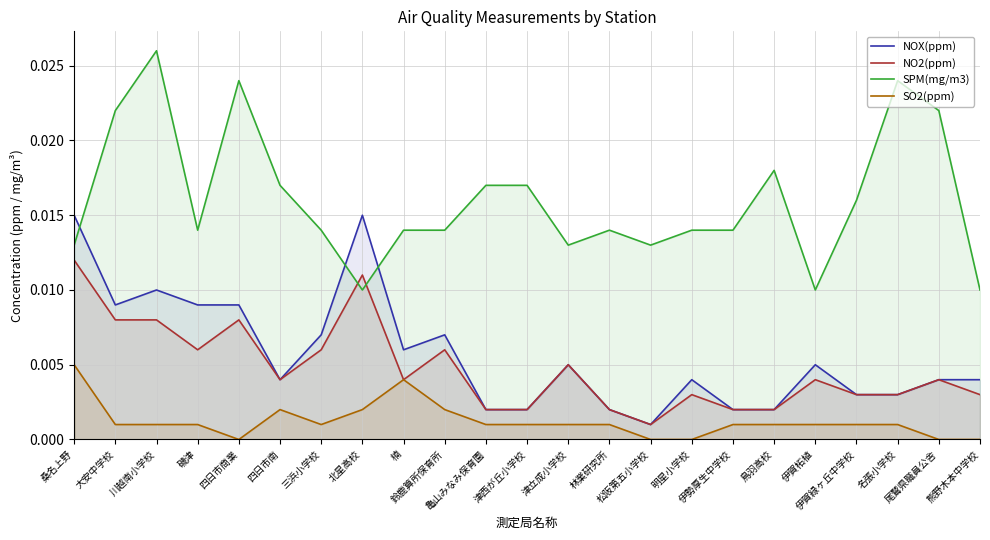

Reading right to left, what are all the values shown in this chart?

NOX(ppm): 0.0	0.0	0.0	0.0	0.0	0.0	0.0	0.0	0.0	0.0	0.0	0.0	0.0	0.0	0.0	0.0	0.0	0.0	0.0	0.0	0.0	0.0	0.0
NO2(ppm): 0.0	0.0	0.0	0.0	0.0	0.0	0.0	0.0	0.0	0.0	0.0	0.0	0.0	0.0	0.0	0.0	0.0	0.0	0.0	0.0	0.0	0.0	0.0
SPM(mg/m3): 0.0	0.0	0.0	0.0	0.0	0.0	0.0	0.0	0.0	0.0	0.0	0.0	0.0	0.0	0.0	0.0	0.0	0.0	0.0	0.0	0.0	0.0	0.0
SO2(ppm): 0.0	0.0	0.0	0.0	0.0	0.0	0.0	0.0	0.0	0.0	0.0	0.0	0.0	0.0	0.0	0.0	0.0	0.0	0.0	0.0	0.0	0.0	0.0